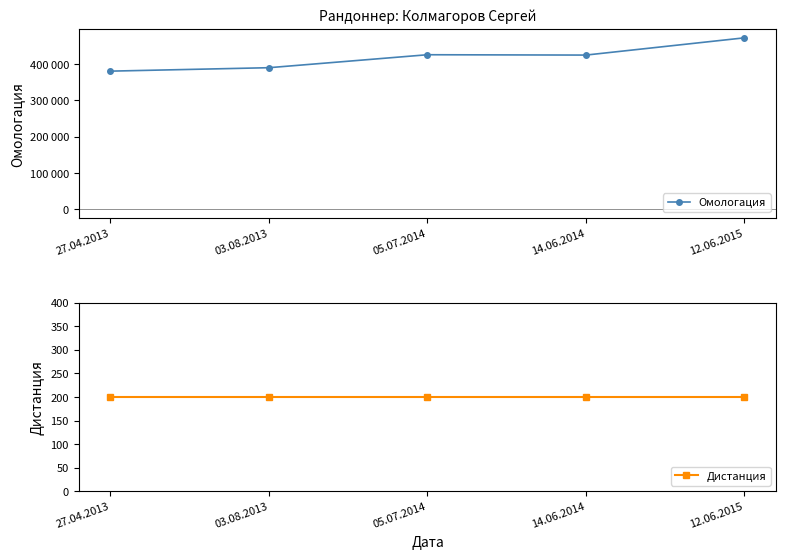

The value of Дистанция at 27.04.2013 is 134. True or false?

False